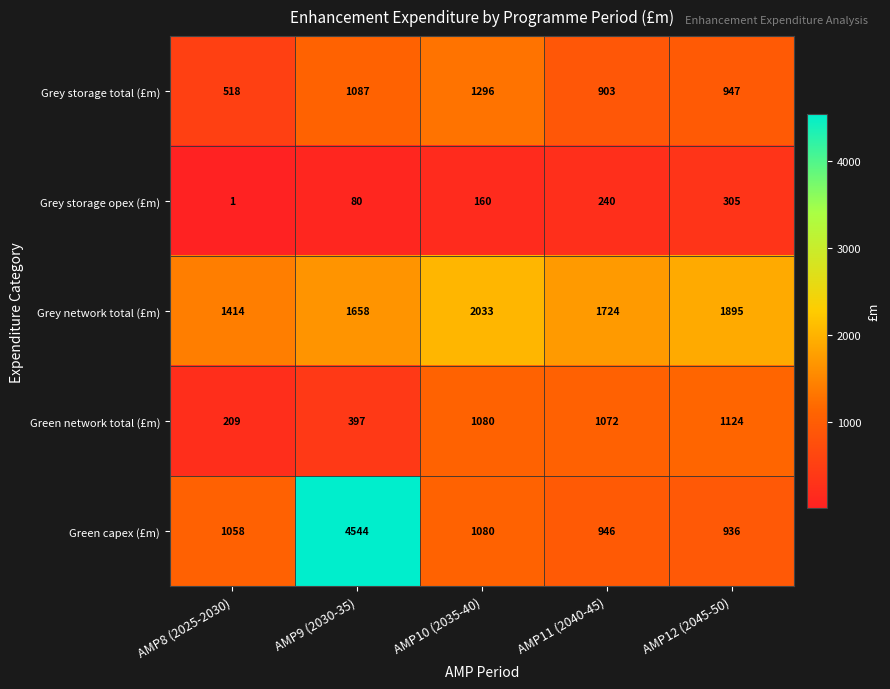

Reading right to left, extract all data points from this chart.

Grey storage total (£m): 947	903	1296	1087	518
Grey storage opex (£m): 305	240	160	80	1
Grey network total (£m): 1895	1724	2033	1658	1414
Green network total (£m): 1124	1072	1080	397	209
Green capex (£m): 936	946	1080	4544	1058